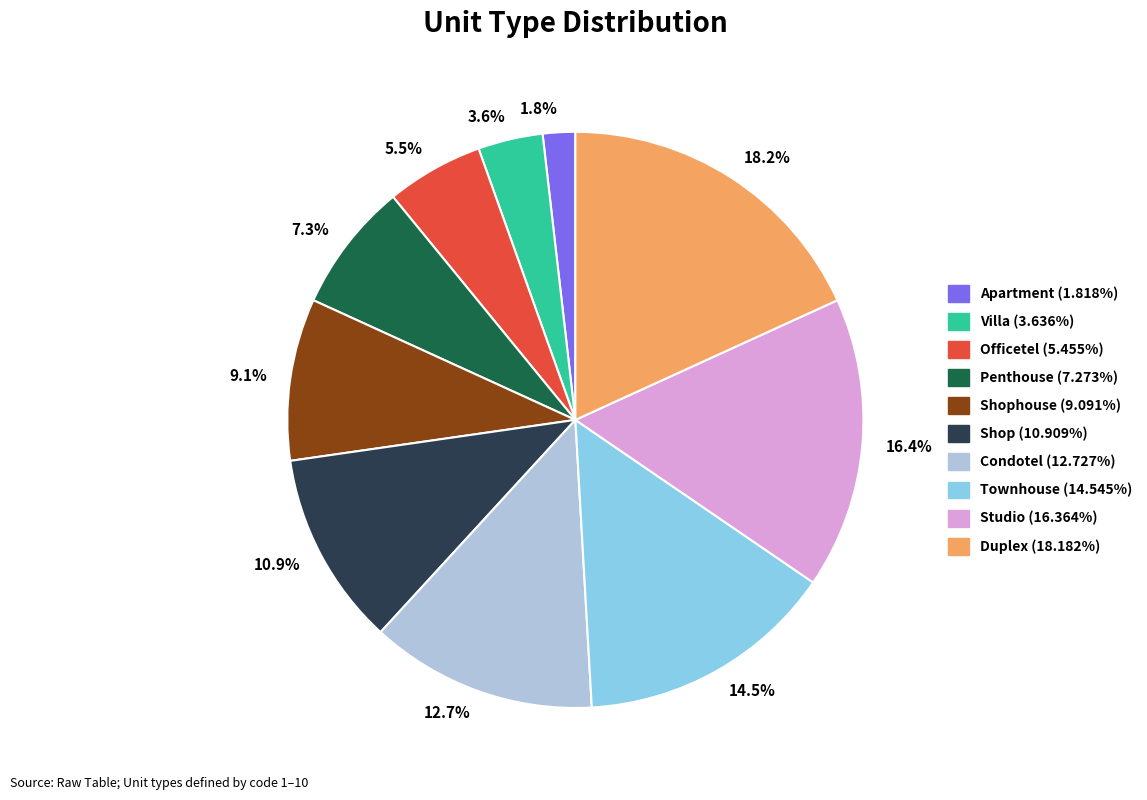

Is there a majority slice in this chart?

No